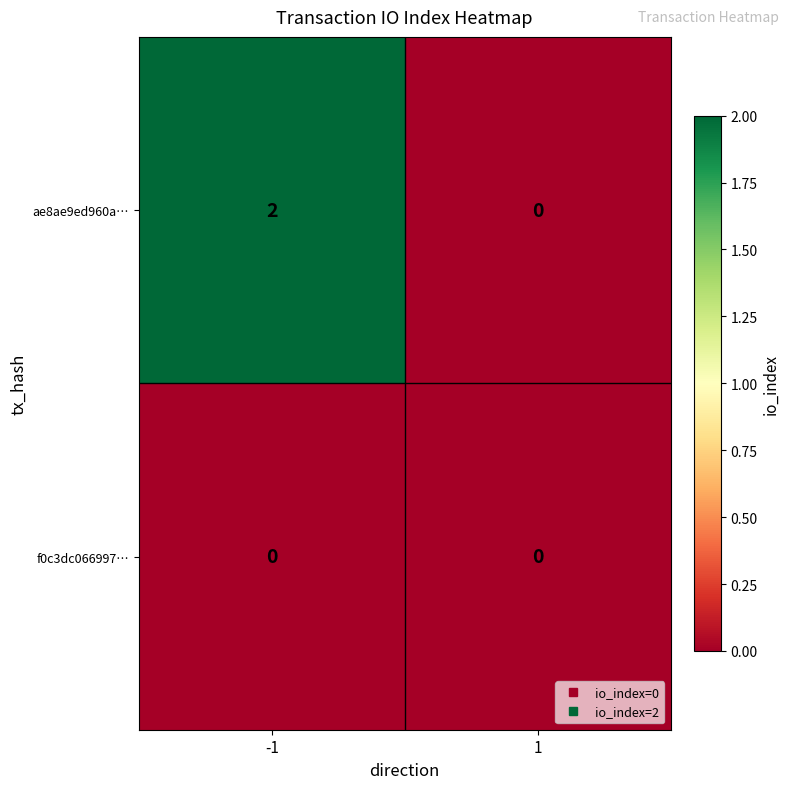

Rank the series by their average value, from lowest to highest.

f0c3dc066997…, ae8ae9ed960a…